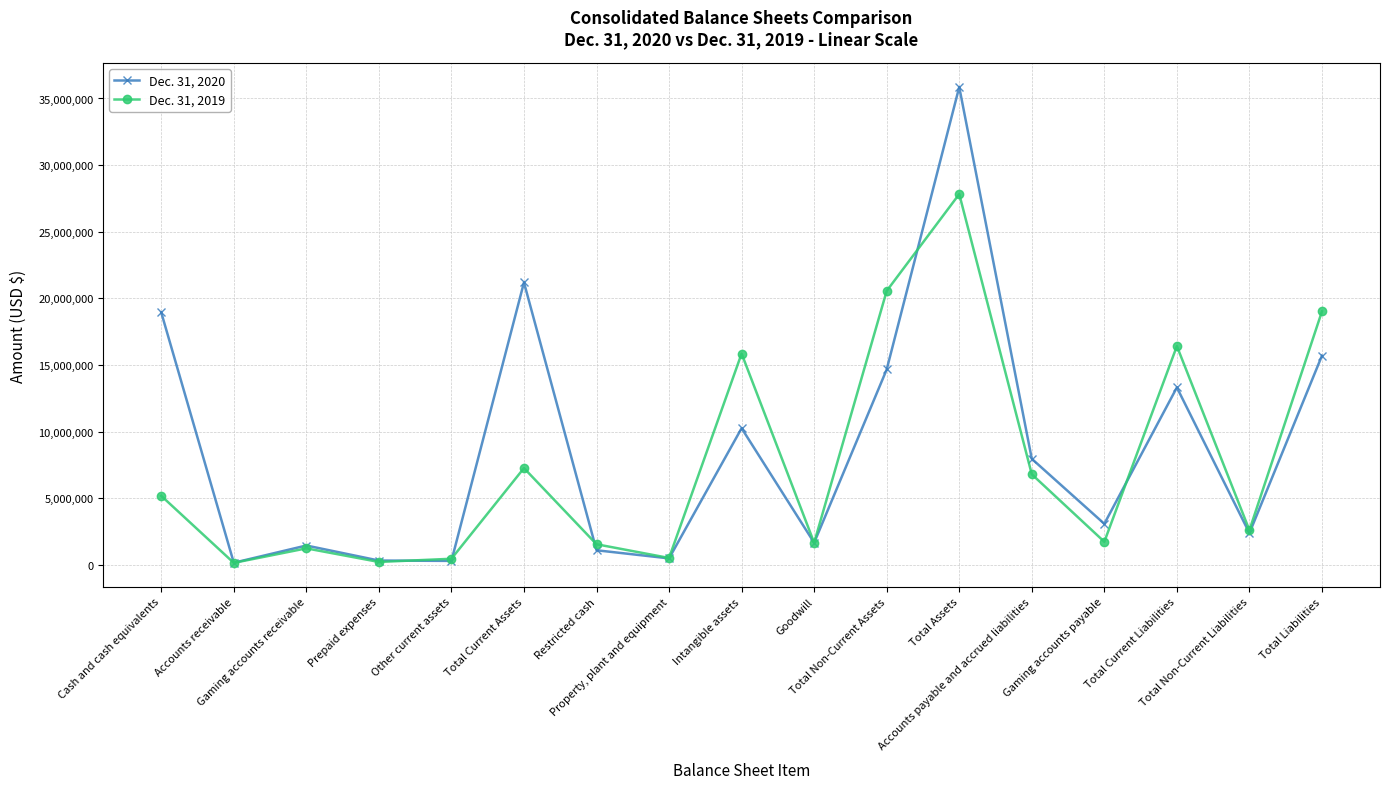

Rank the series by their average value, from highest to lowest.

Dec. 31, 2020, Dec. 31, 2019